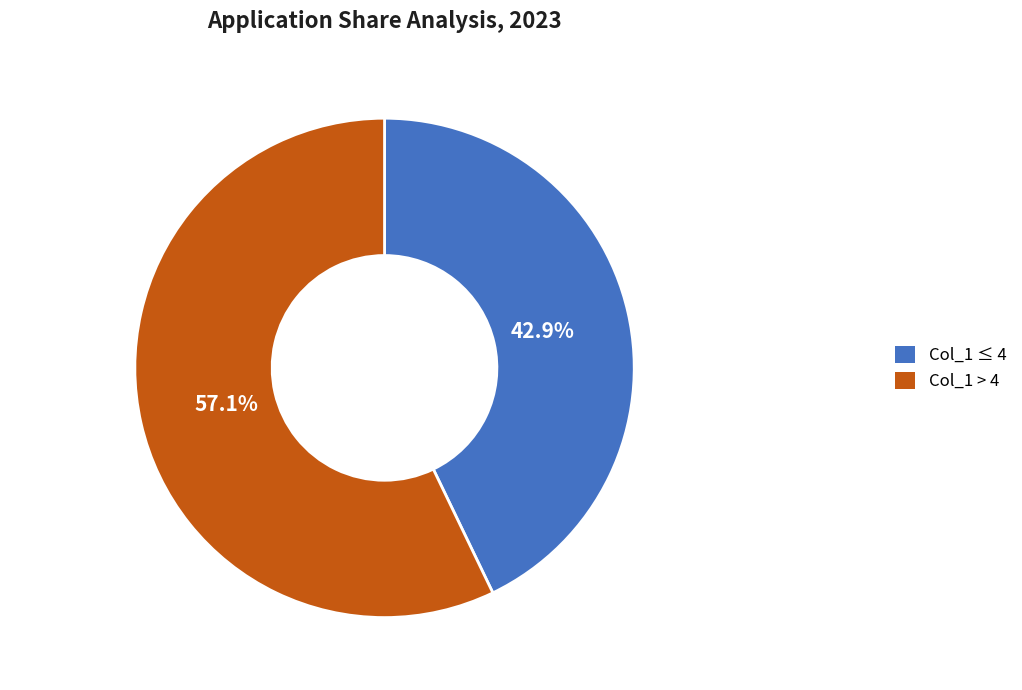

Rank the categories by value from lowest to highest.

Col_1 ≤ 4, Col_1 > 4